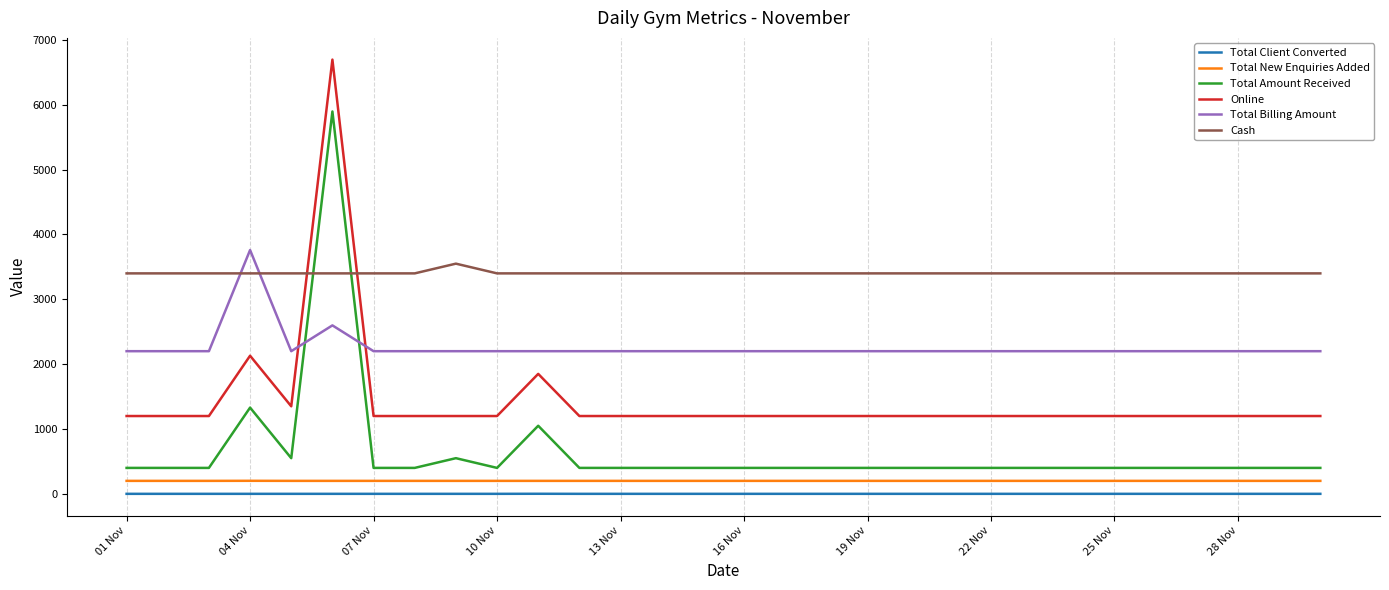

How many times do Total Amount Received and Total Billing Amount cross each other?

2